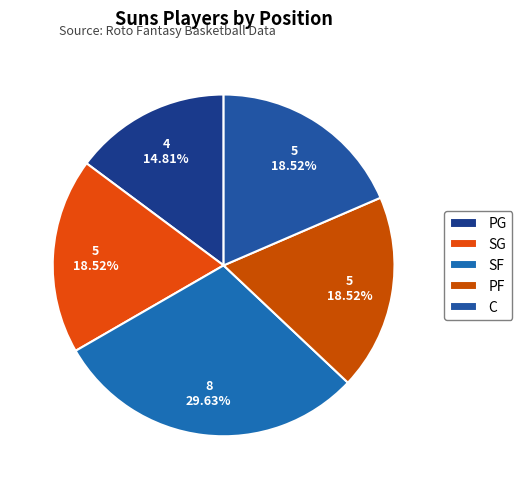

What percentage do SF and C together represent?

48.1%